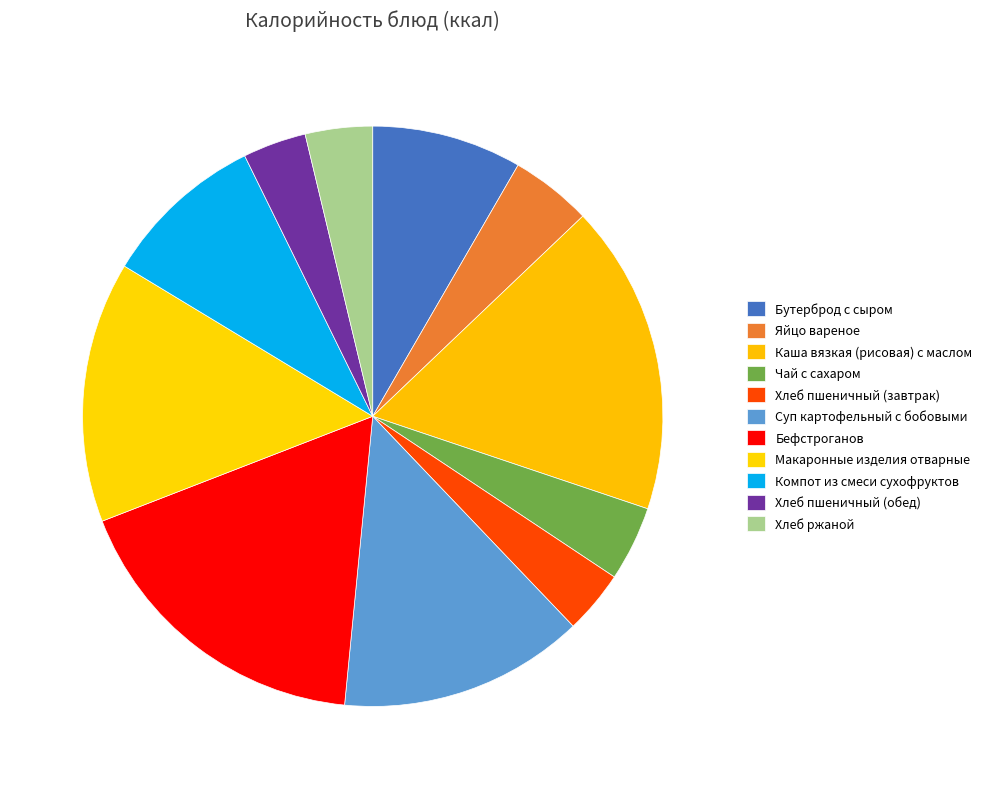

Count the number of slices in the pie.

11